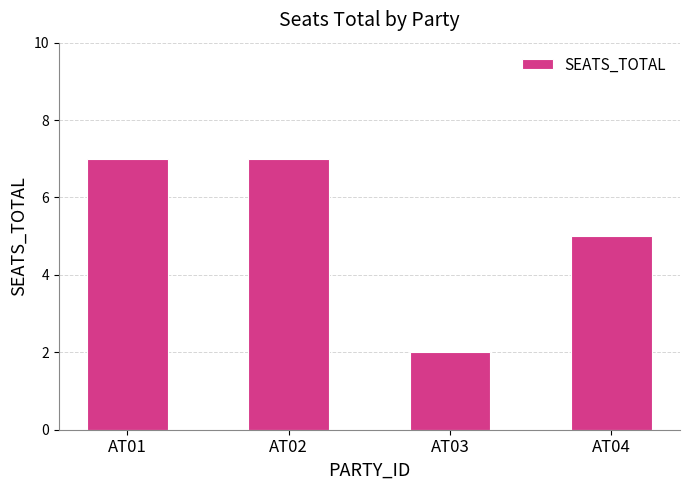

What is the difference between the maximum and minimum values?

5